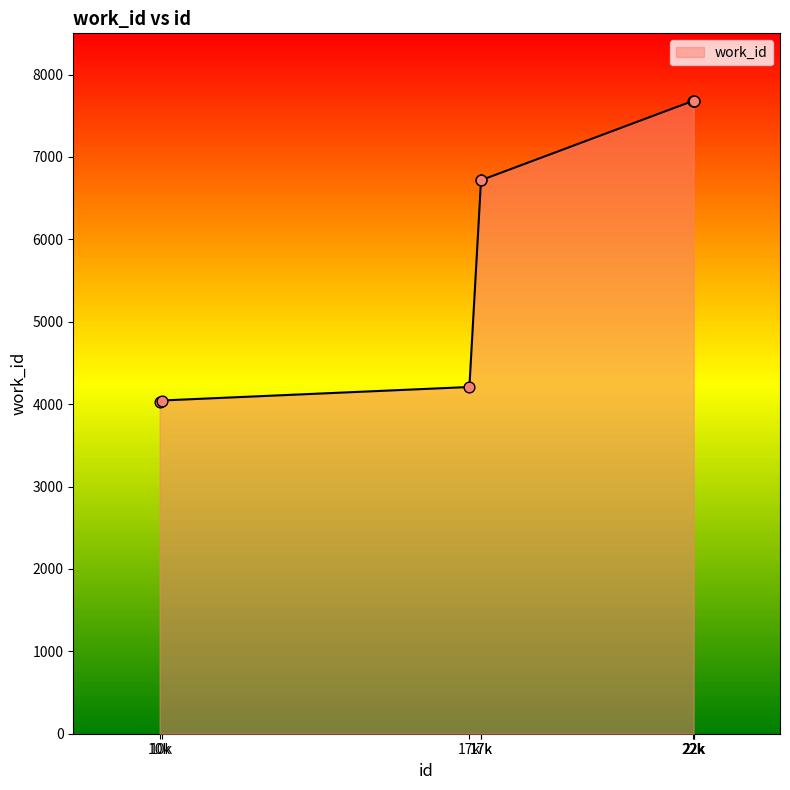

Count the number of data series in this chart.

1